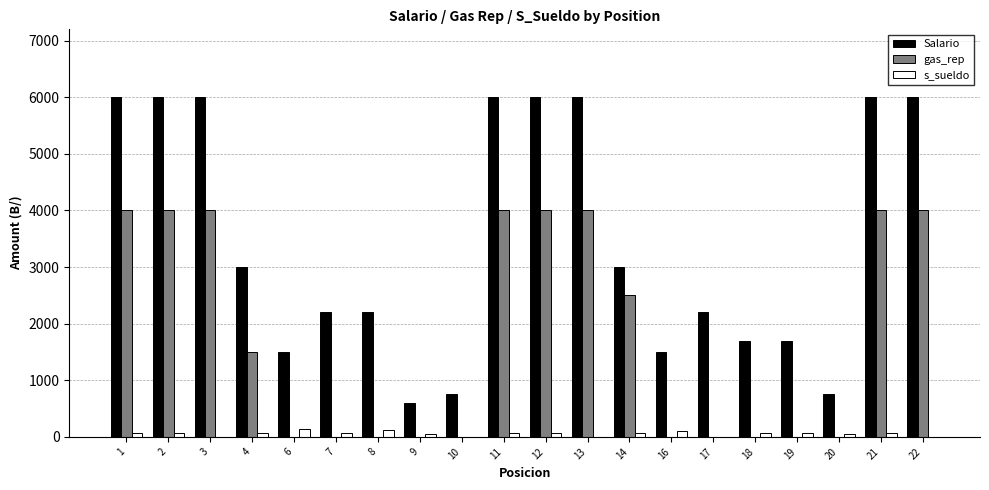

How many series are shown in this chart?

3